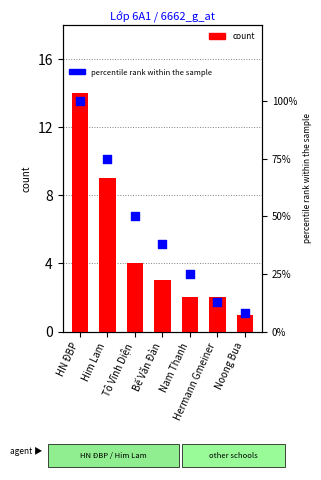

Which series has the widest spread of Y values?

percentile rank within the sample